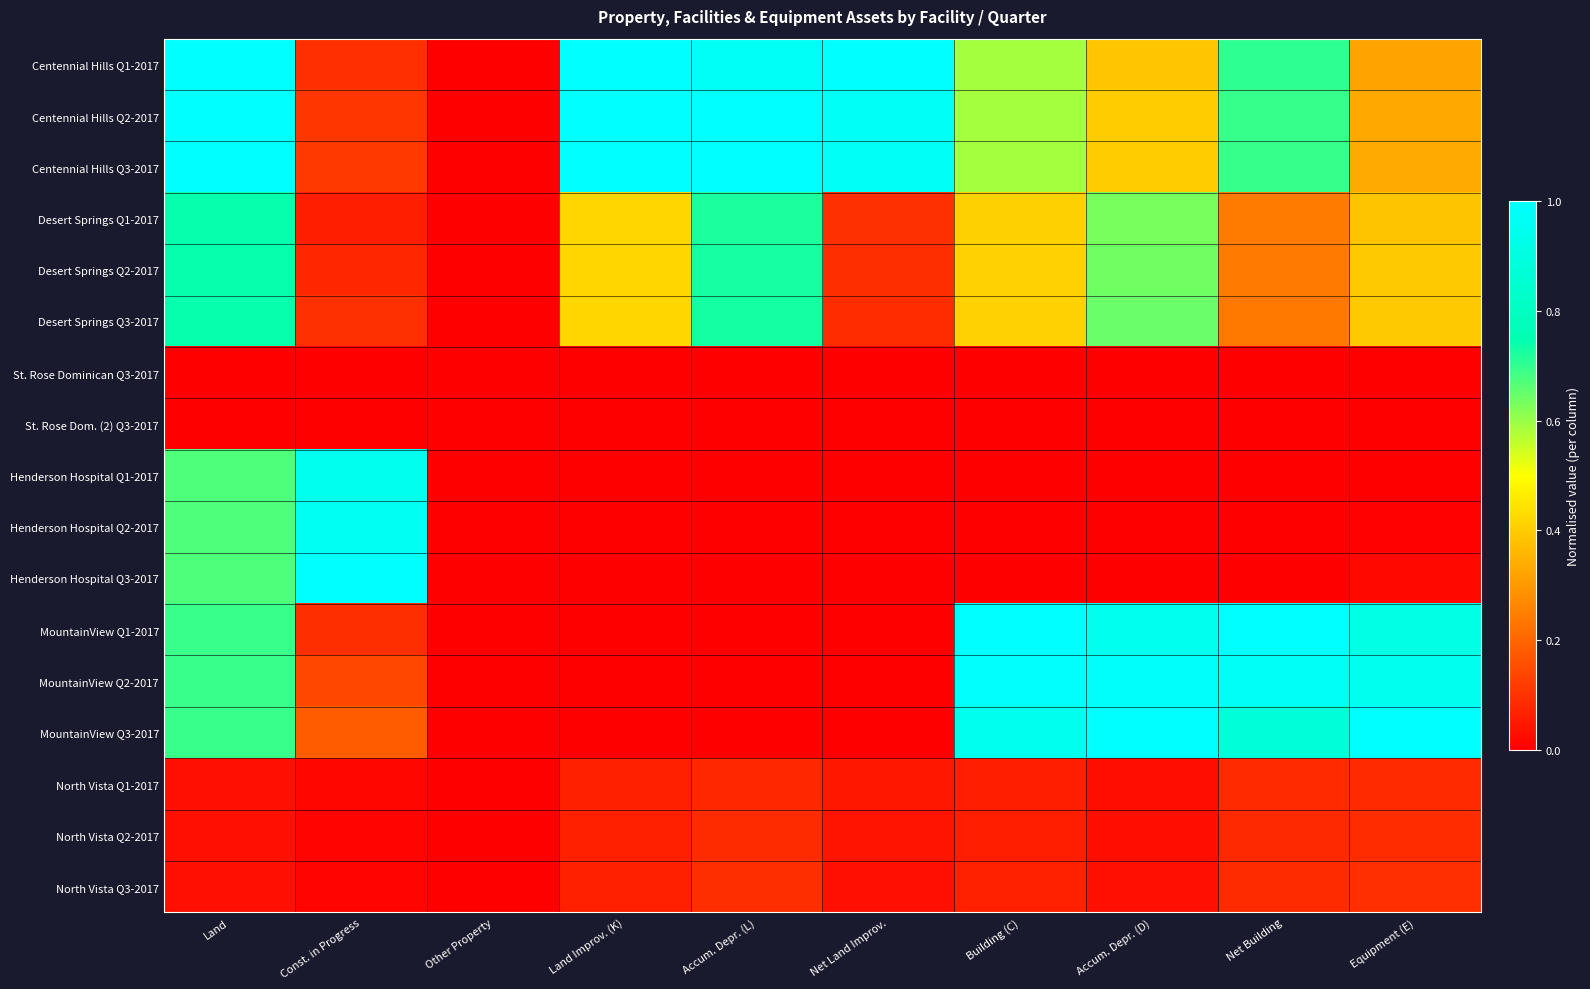

What is the spread (max minus min) of values at Net Land Improv.?

1.0